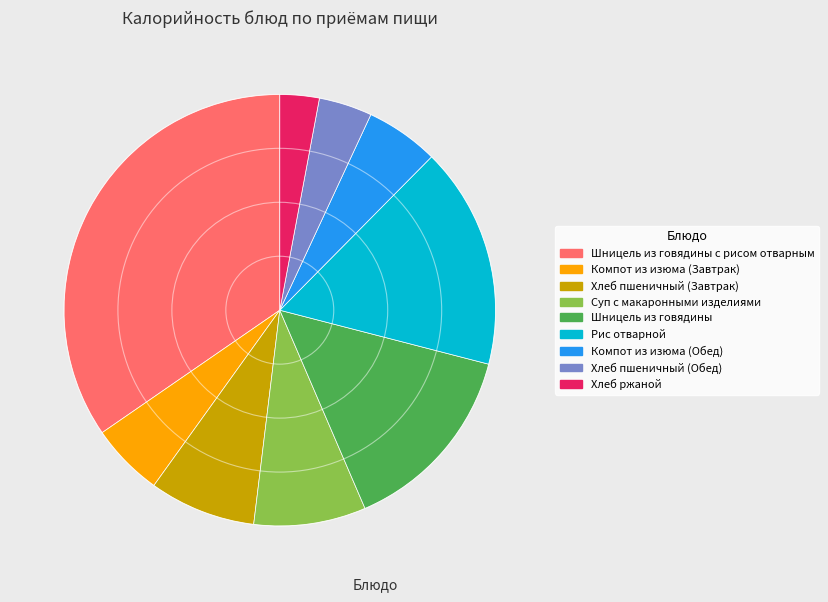

Approximately how many times larger is the value at Хлеб ржаной compared to Компот из изюма (Завтрак)?

0.5